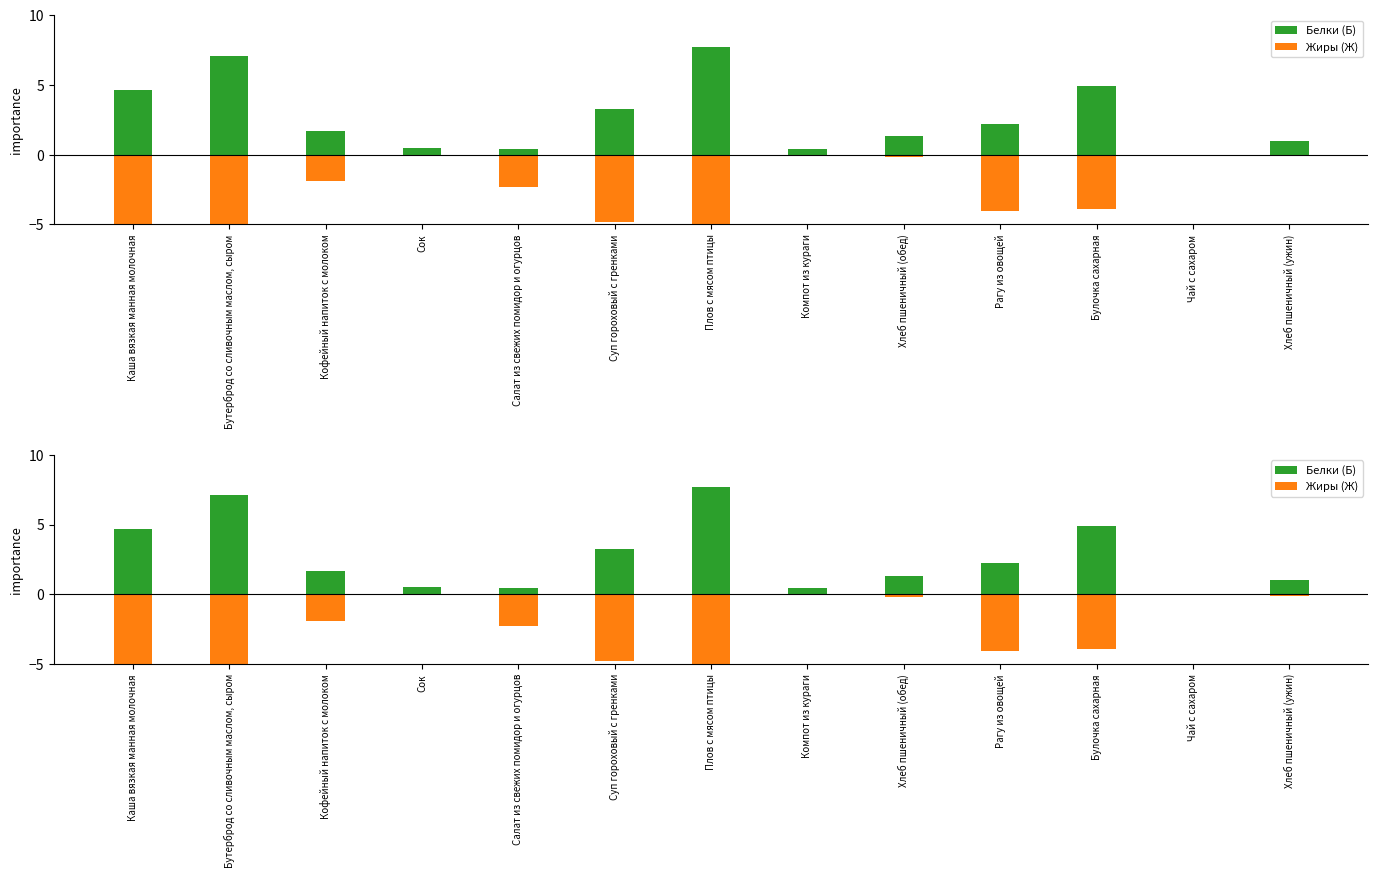

What is the sum of all Жиры (Ж) values?

-40.1